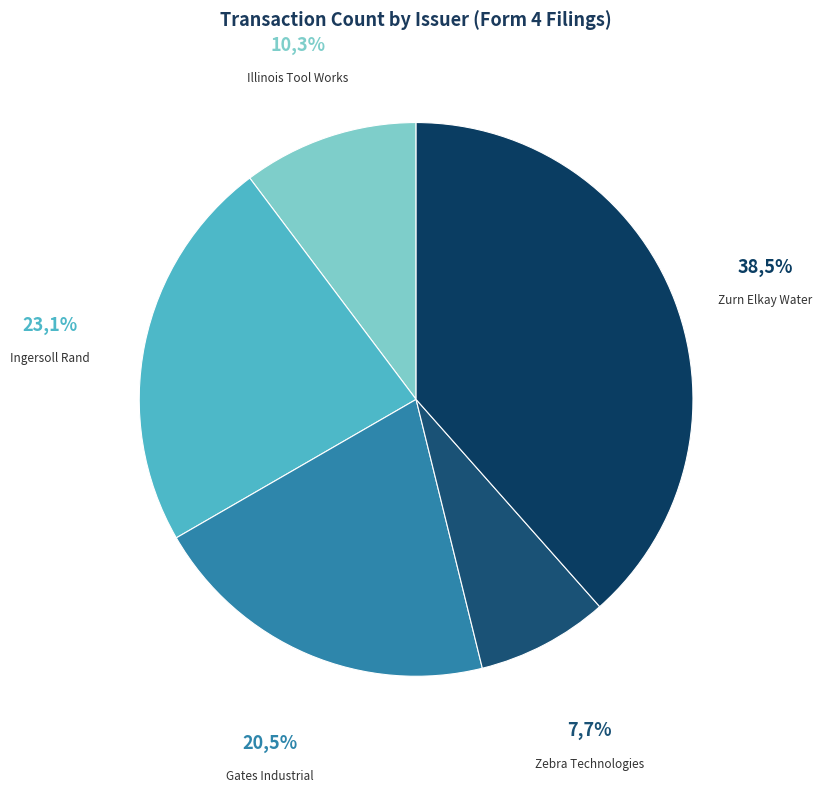

The Illinois Tool Works Inc slice represents 11% of the pie. True or false?

False